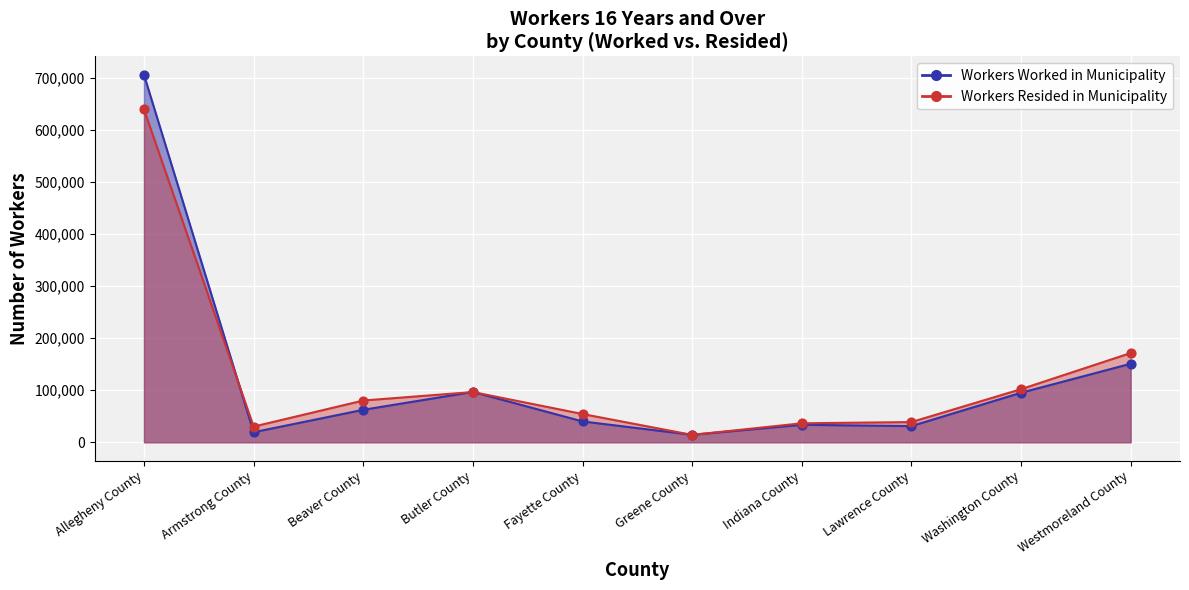

Is the value of Workers Worked in Municipality at Allegheny County greater than the value of Workers Resided in Municipality at Fayette County?

Yes